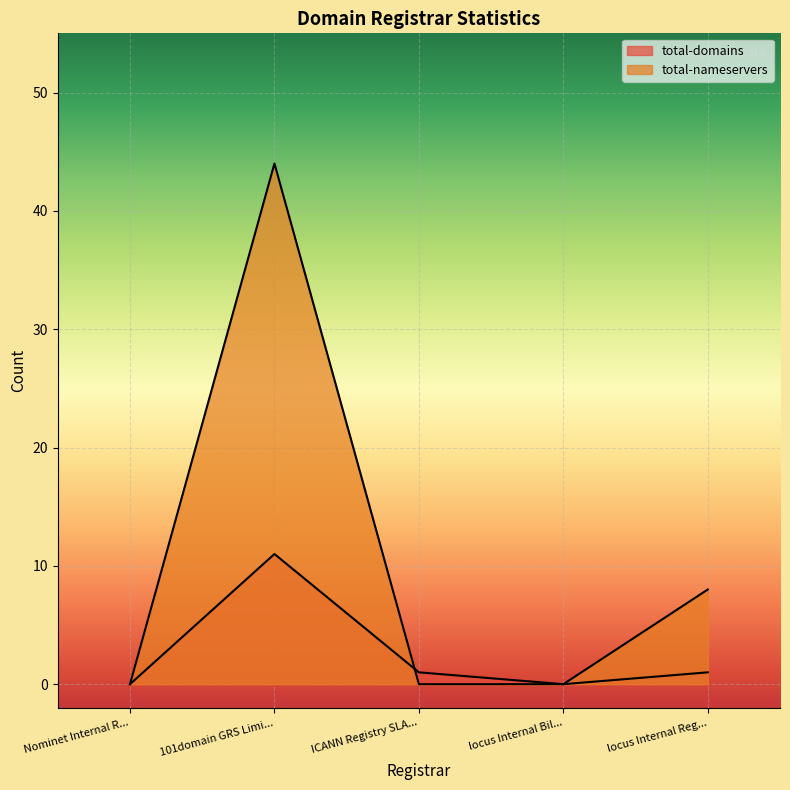

What is the label of the 3rd point from the right?

ICANN Registry SLA...